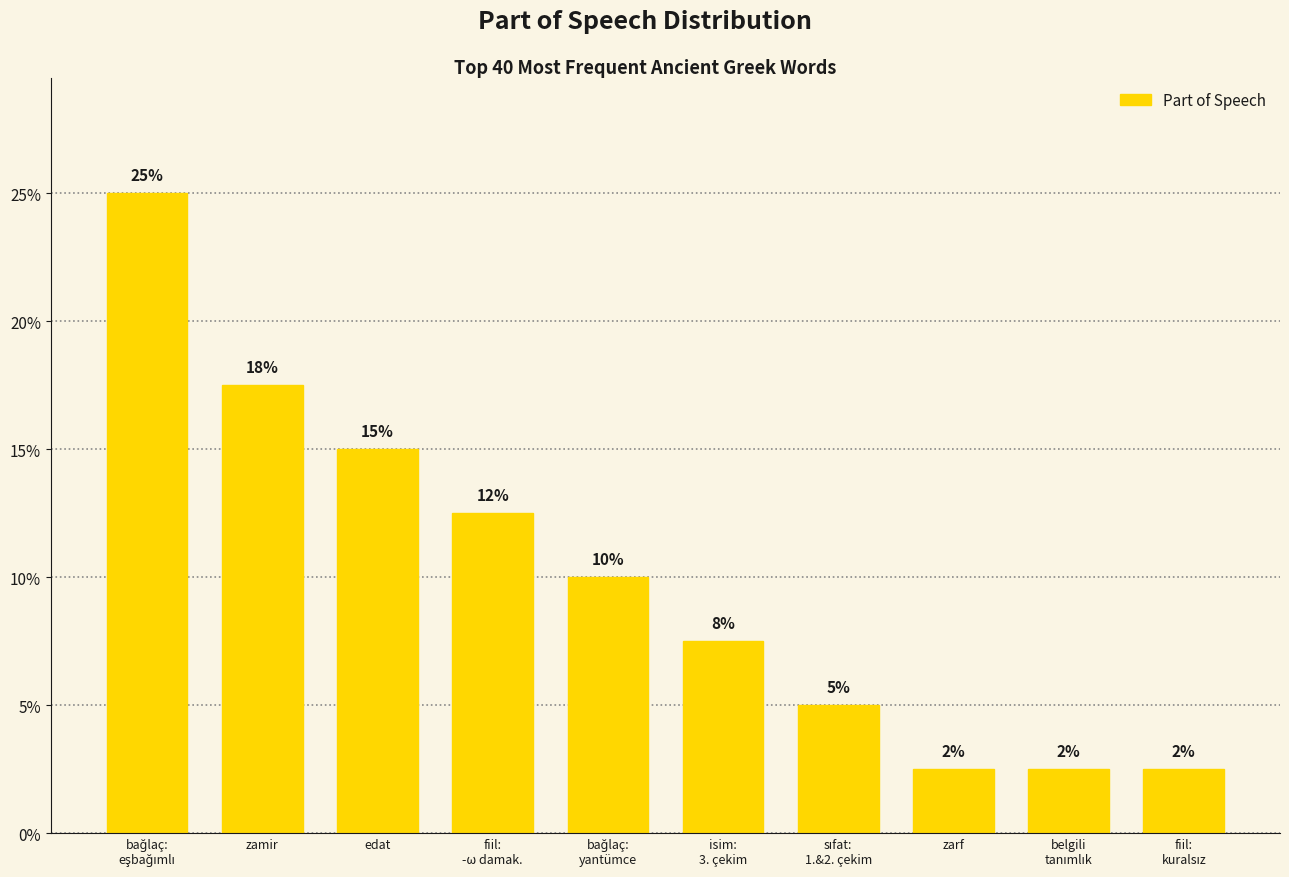

What is the label of the 10th bar from the right?

bağlaç:
eşbağımlı